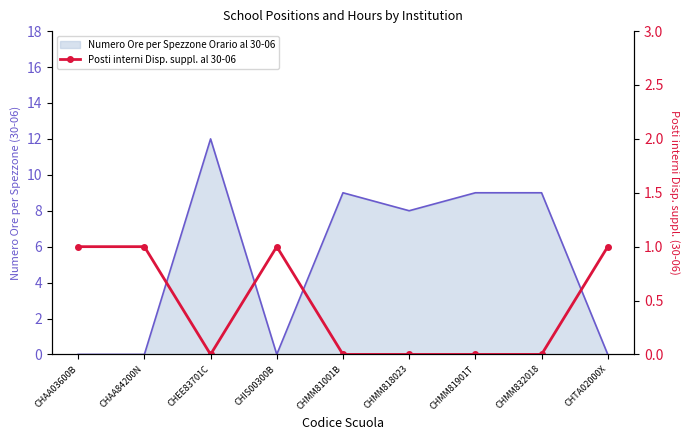

At which category does the chart reach its minimum across all series?

CHEE83701C